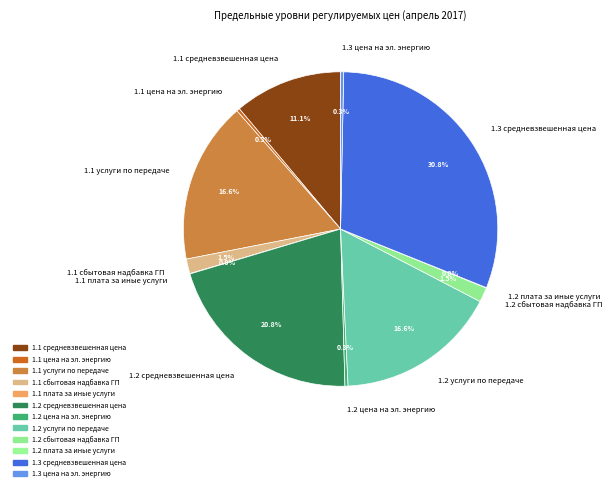

To the nearest percent, what is the difference between the largest and smallest slice percentages?

31%